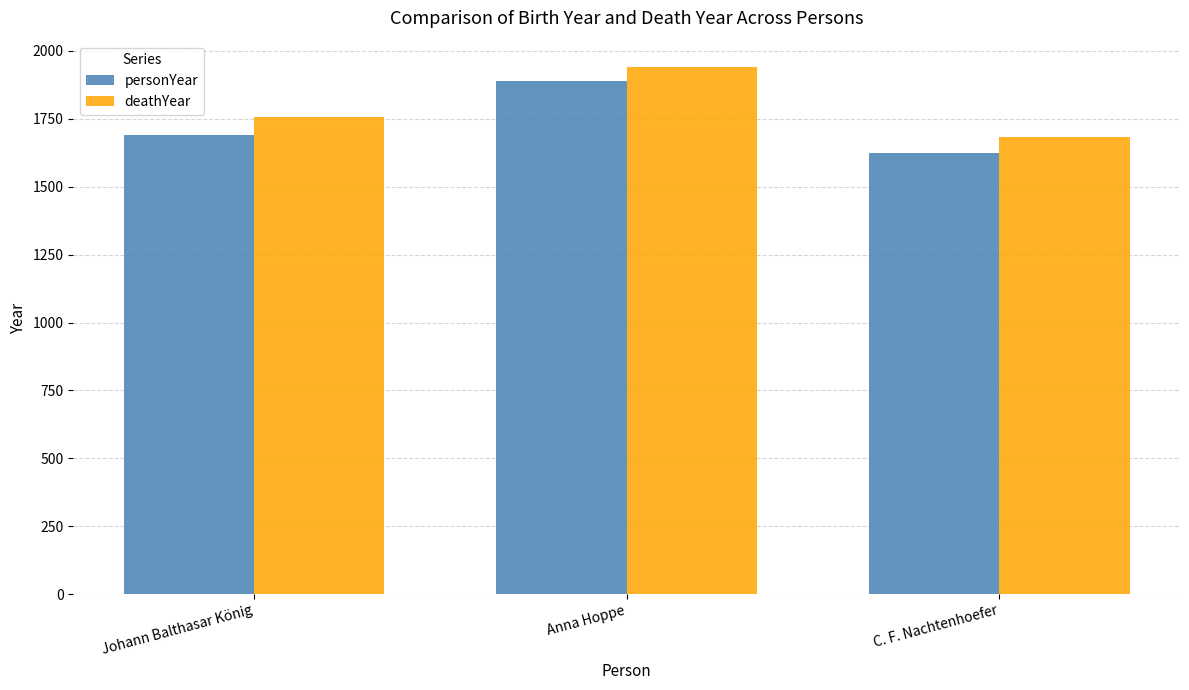

Reading left to right, what are all the values shown in this chart?

personYear: Johann Balthasar König=1691	Anna Hoppe=1889	C. F. Nachtenhoefer=1624
deathYear: Johann Balthasar König=1758	Anna Hoppe=1941	C. F. Nachtenhoefer=1685